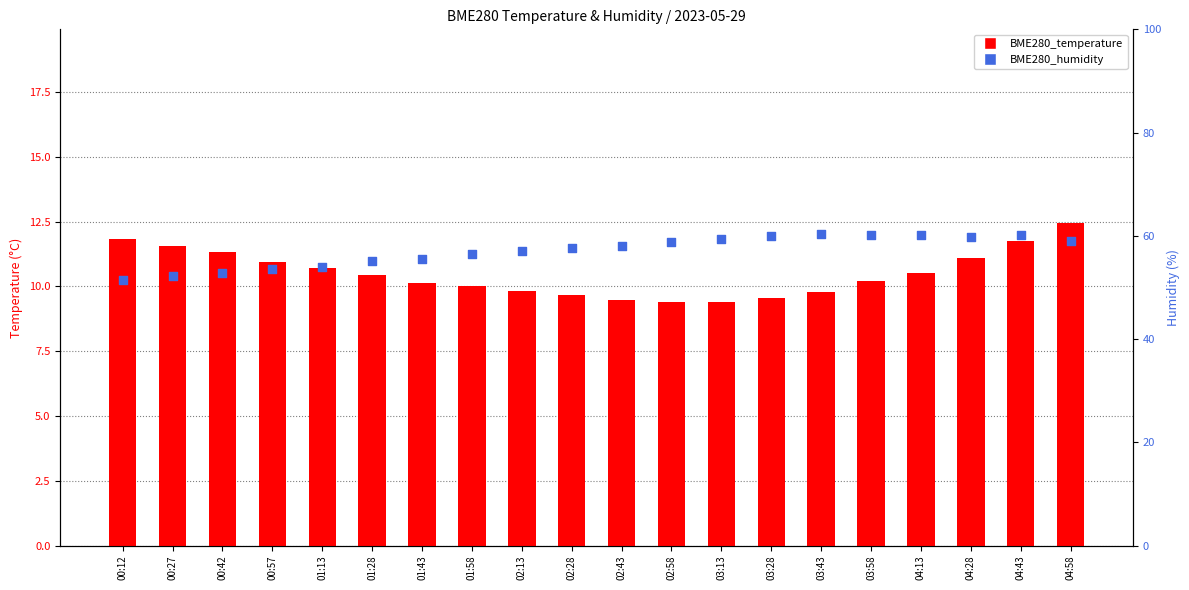

What are all the series names shown in the legend?

BME280_temperature, BME280_humidity